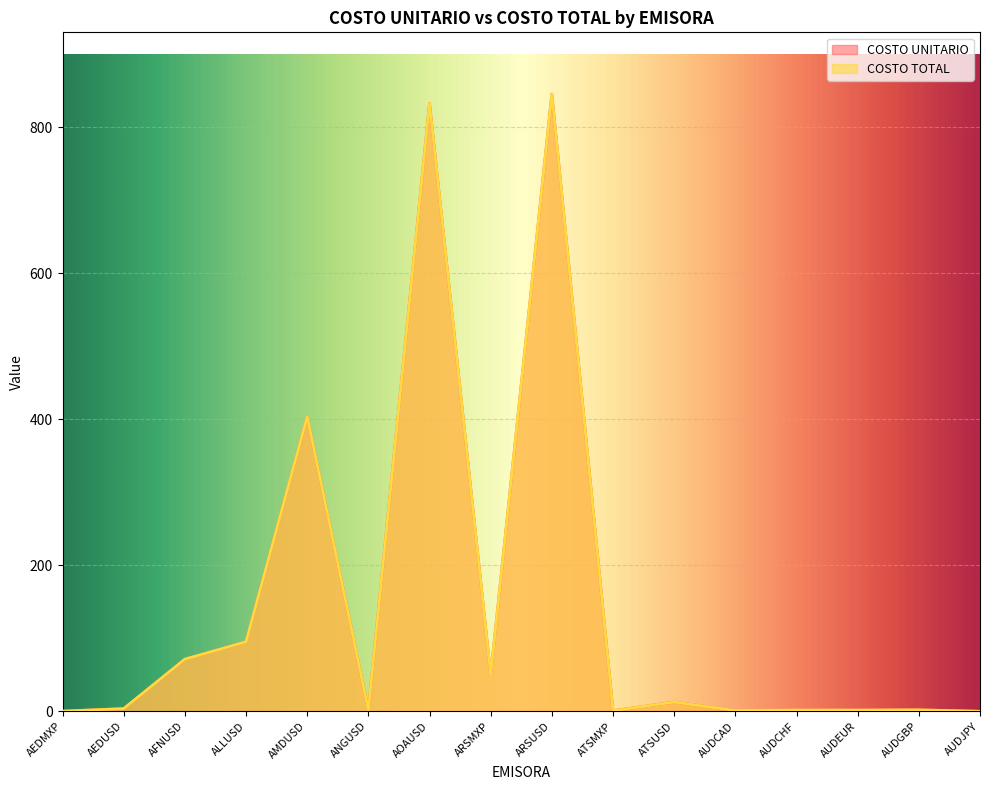

What are all the series names shown in the legend?

COSTO UNITARIO, COSTO TOTAL